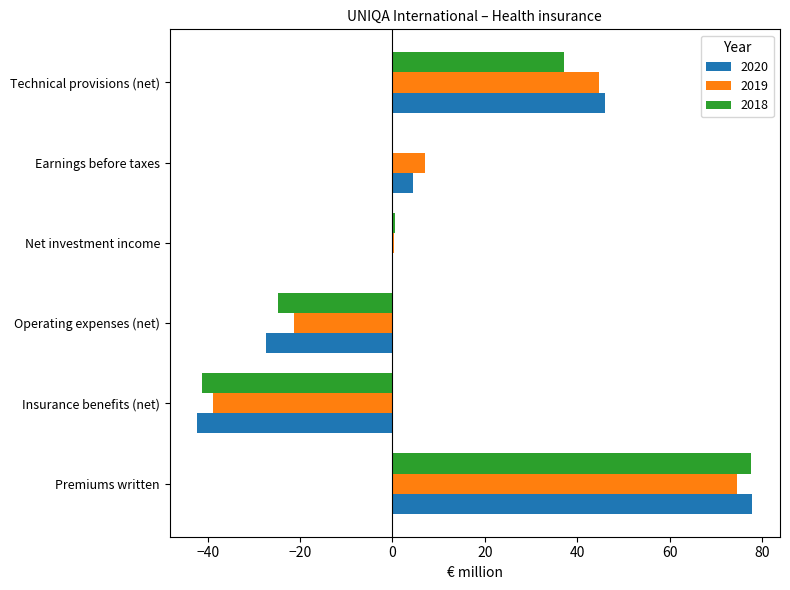

At which label does 2018 reach its peak?

Premiums written